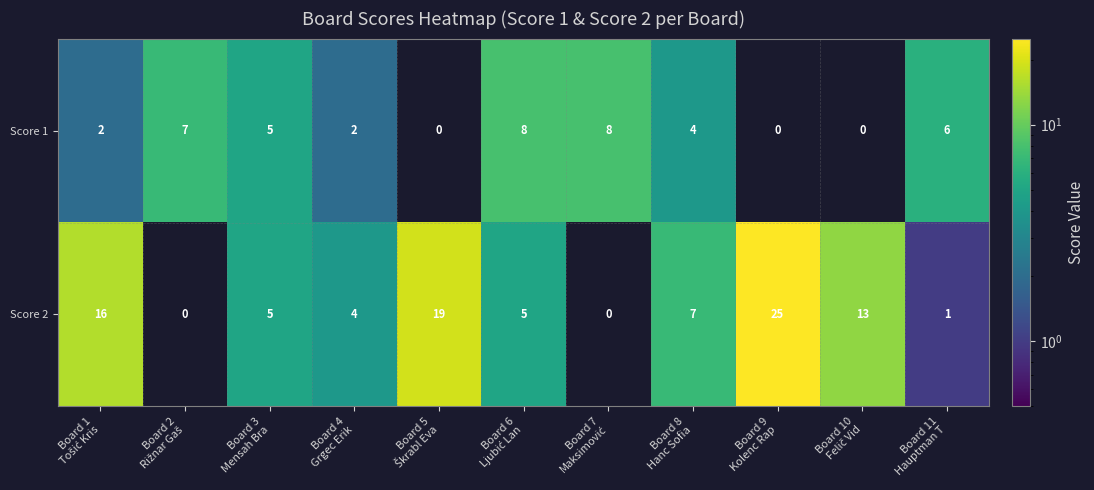

Which series has the largest total across all categories?

Score 2